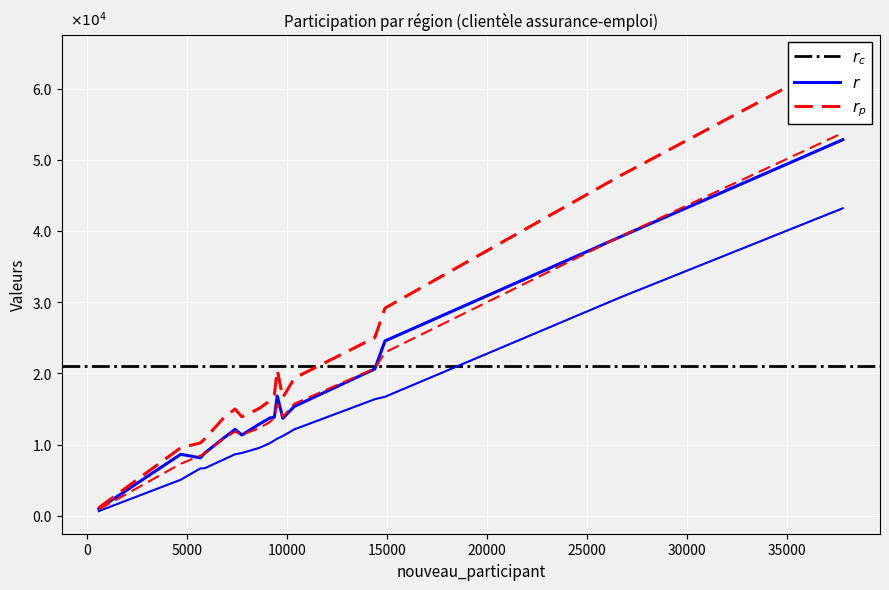

How many data points does each series have?

17